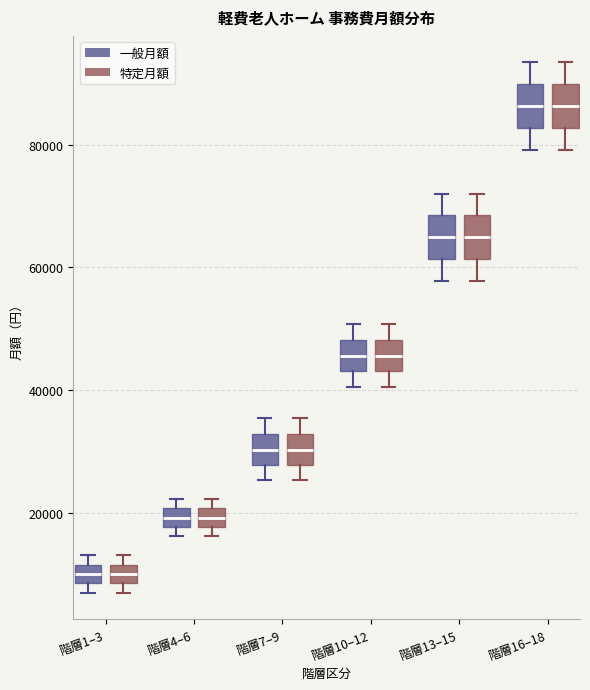

Reading left to right, read every box against the y-axis: the position of its median line, the range the box covers, and the ends of its whiskers. The values are not printed on the chart, so give them approximately, as read against the axis.

階層1–3 (一般月額): median 10000, box 8000 to 12000, whiskers 8000 (just below the box's lower edge) to 14000
階層1–3 (特定月額): median 10000, box 8000 to 12000, whiskers 8000 (just below the box's lower edge) to 14000
階層4–6 (一般月額): median 20000 (inside the box), box 18000 to 20000, whiskers 16000 to 22000
階層4–6 (特定月額): median 20000 (inside the box), box 18000 to 20000, whiskers 16000 to 22000
階層7–9 (一般月額): median 30000, box 28000 to 32000, whiskers 26000 to 36000
階層7–9 (特定月額): median 30000, box 28000 to 32000, whiskers 26000 to 36000
階層10–12 (一般月額): median 46000, box 44000 to 48000, whiskers 40000 to 50000
階層10–12 (特定月額): median 46000, box 44000 to 48000, whiskers 40000 to 50000
階層13–15 (一般月額): median 66000, box 62000 to 68000, whiskers 58000 to 72000
階層13–15 (特定月額): median 66000, box 62000 to 68000, whiskers 58000 to 72000
階層16–18 (一般月額): median 86000, box 82000 to 90000, whiskers 80000 to 94000
階層16–18 (特定月額): median 86000, box 82000 to 90000, whiskers 80000 to 94000